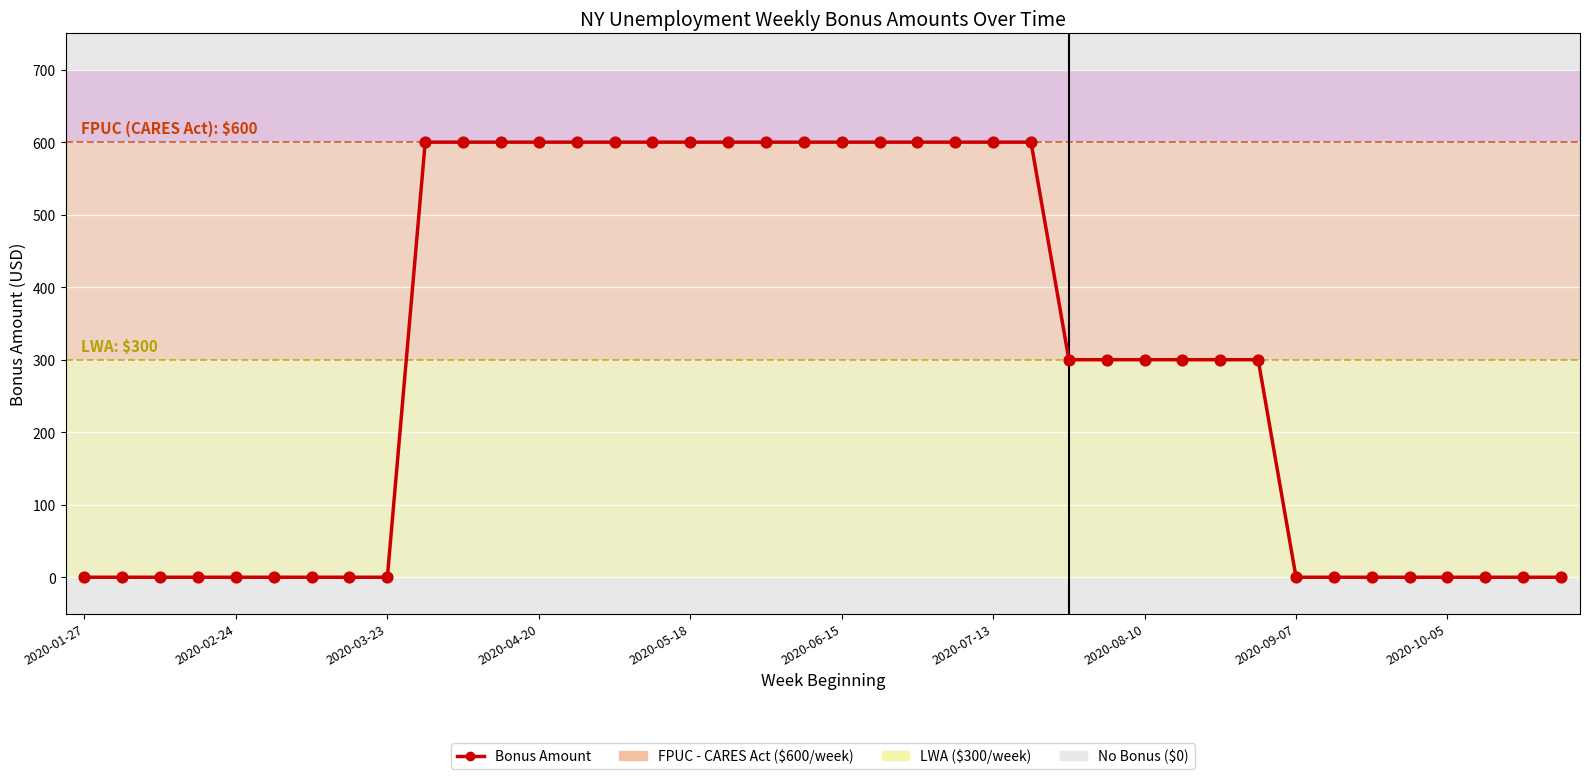

What is the difference between the maximum and minimum values?

600